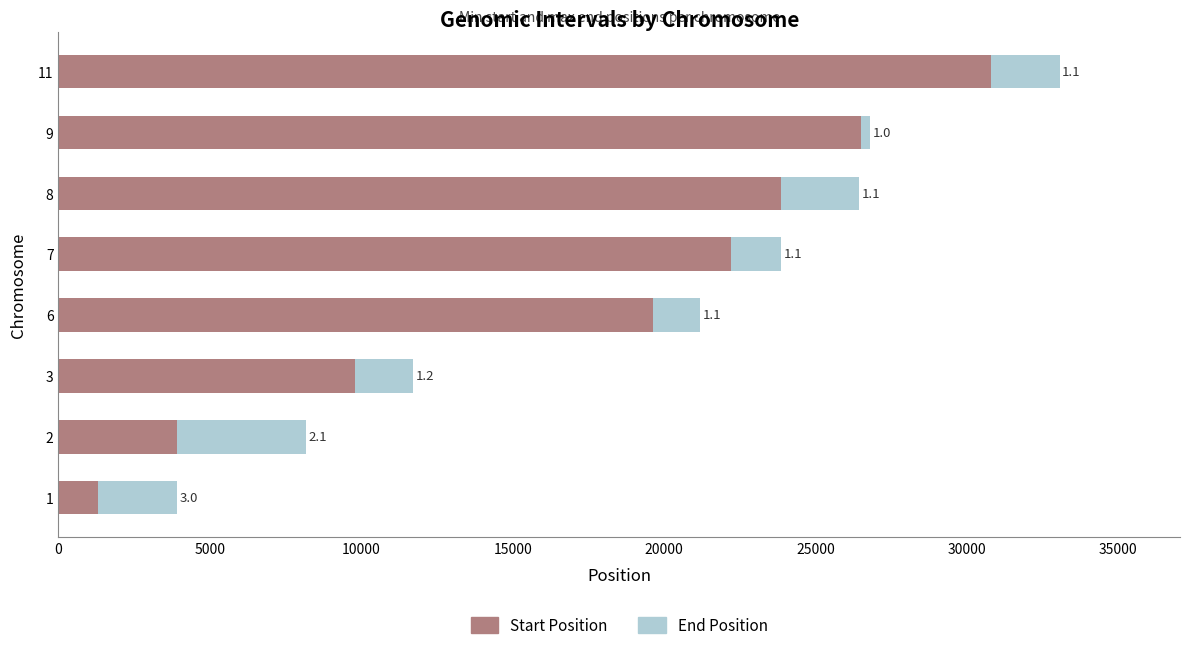

What are all the series names shown in the legend?

Start Position, End Position